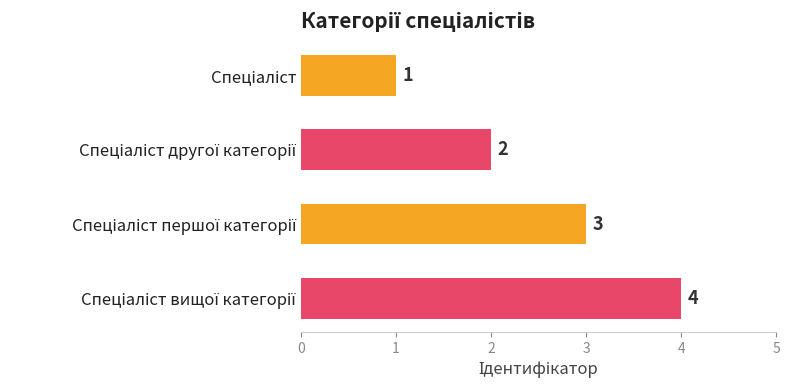

What is the maximum value shown in the chart?

4